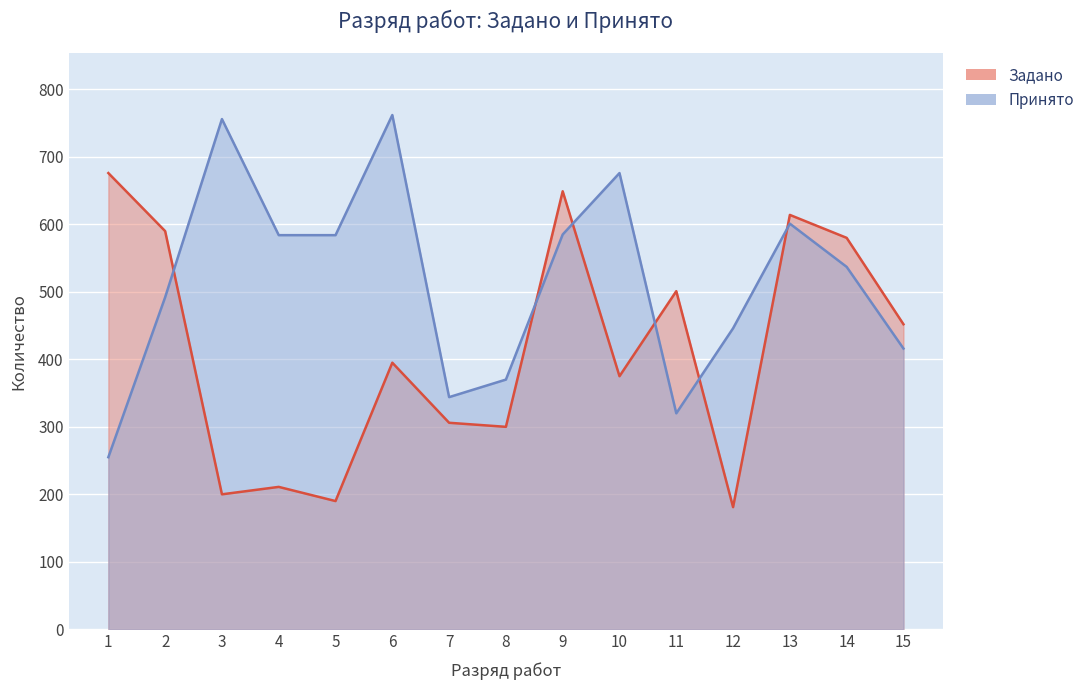

How many lines are shown in the chart?

2